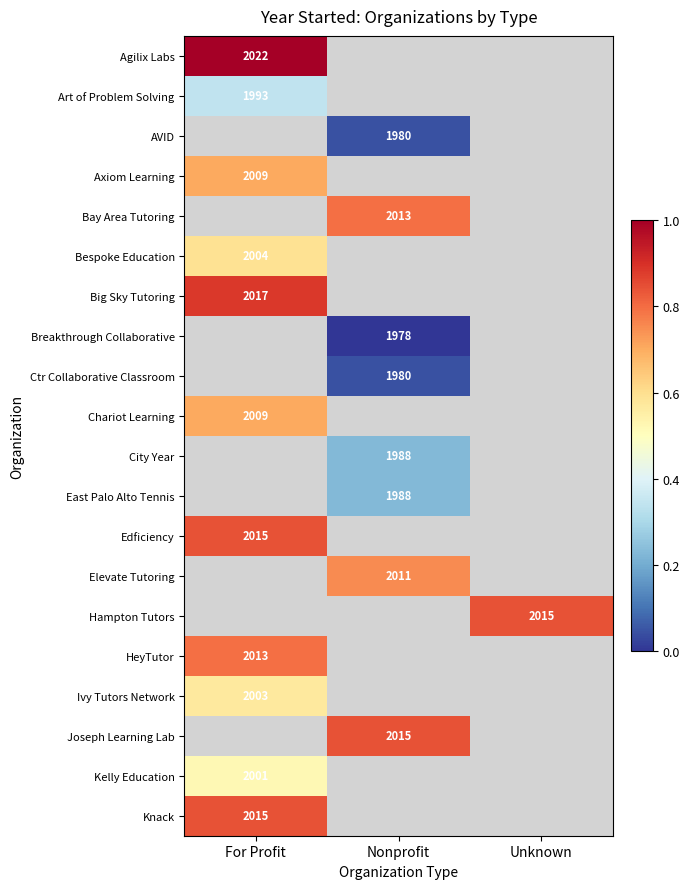

Which category has the highest value across all series?

For Profit